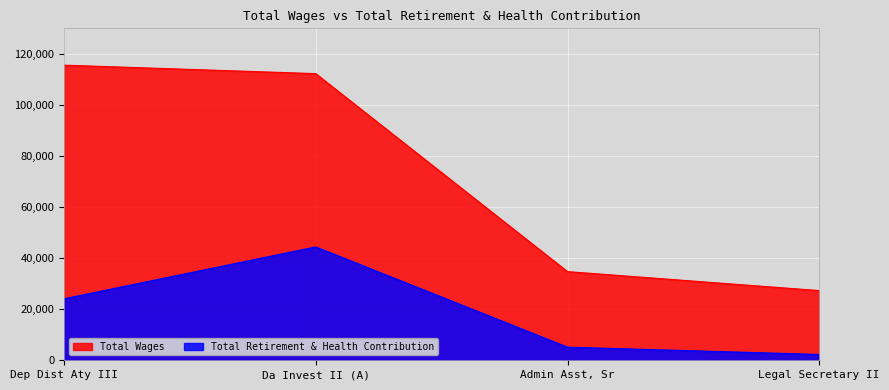

What is the smallest value displayed?

2283